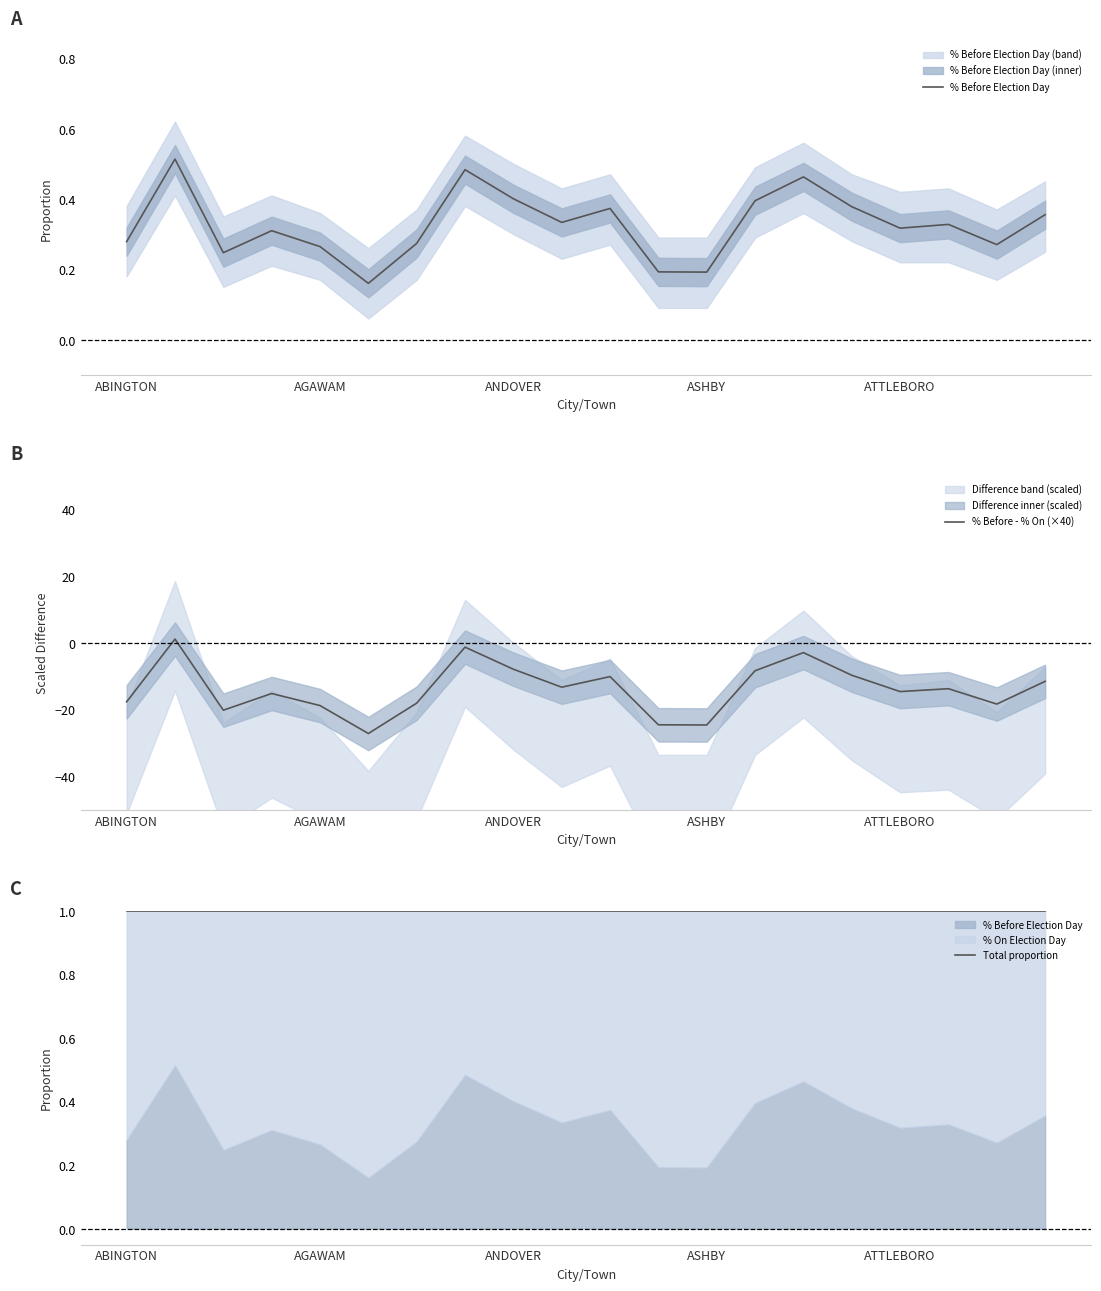

How many lines are shown in the chart?

3